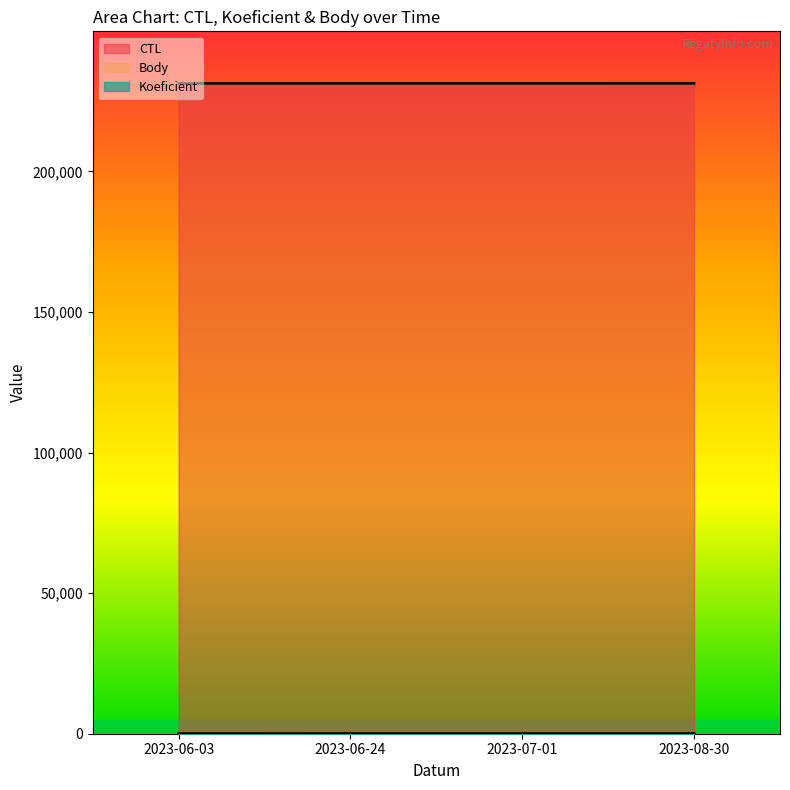

How many data points in CTL are above 231313?

1